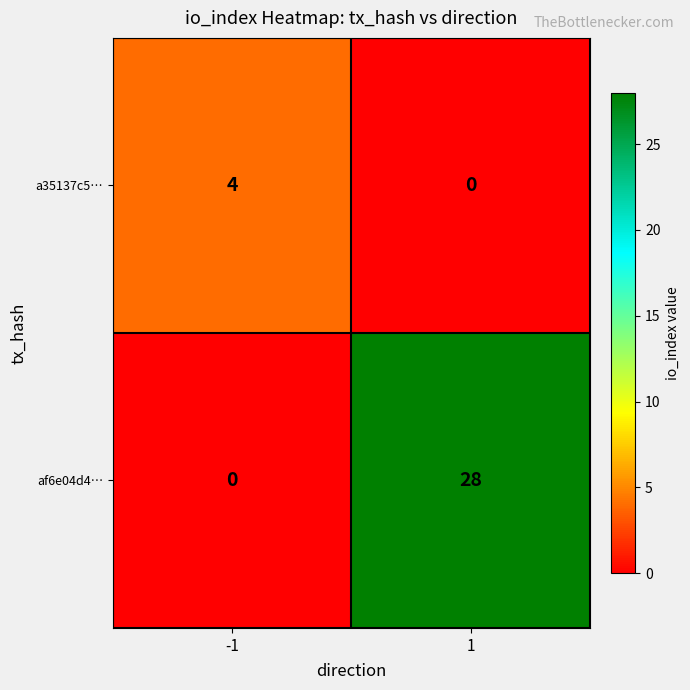

Rank the series at 1 from lowest to highest value.

a35137c5…, af6e04d4…